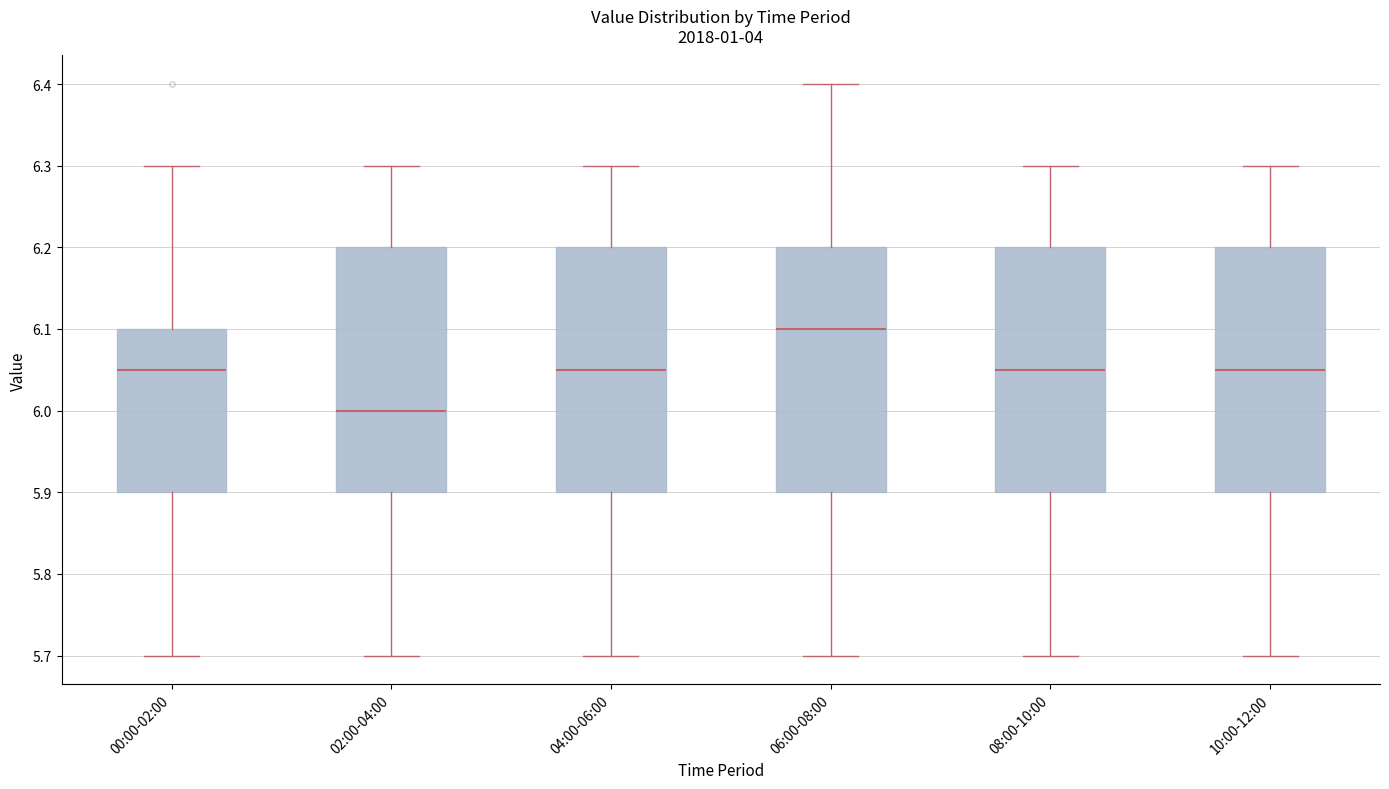

Reading left to right, read every box against the y-axis: the position of its median line, the range the box covers, and the ends of its whiskers. The values are not printed on the chart, so give them approximately, as read against the axis.

00:00-02:00: median 6.05, box 5.90 to 6.10, whiskers 5.70 to 6.30
02:00-04:00: median 6.00, box 5.90 to 6.20, whiskers 5.70 to 6.30
04:00-06:00: median 6.05, box 5.90 to 6.20, whiskers 5.70 to 6.30
06:00-08:00: median 6.10, box 5.90 to 6.20, whiskers 5.70 to 6.40
08:00-10:00: median 6.05, box 5.90 to 6.20, whiskers 5.70 to 6.30
10:00-12:00: median 6.05, box 5.90 to 6.20, whiskers 5.70 to 6.30